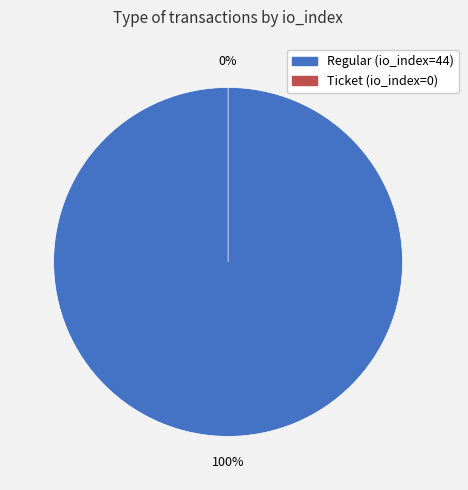

Combined, do Regular (io_index=44) and Ticket (io_index=0) account for over 50%?

Yes